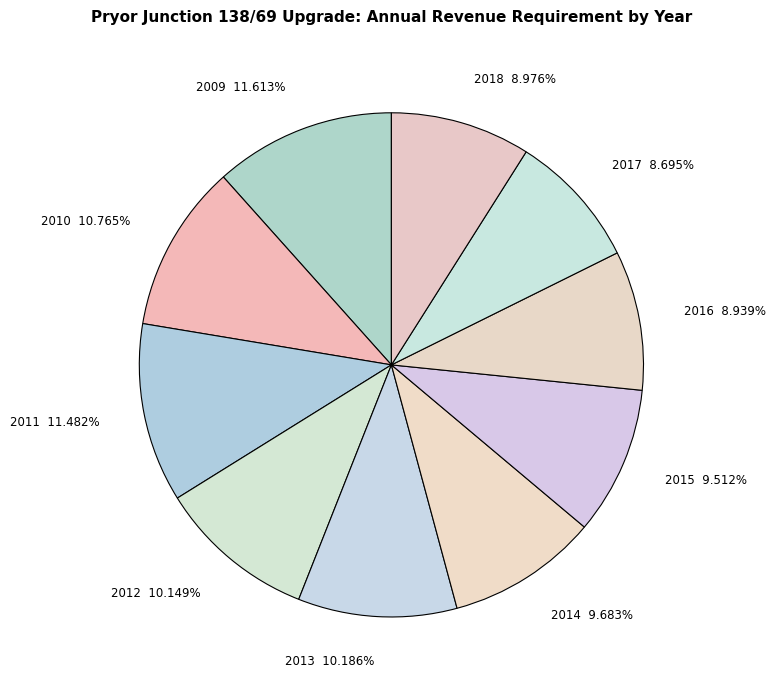

Between 2017 8.695% and 2009 11.613%, which is larger?

2009 11.613%